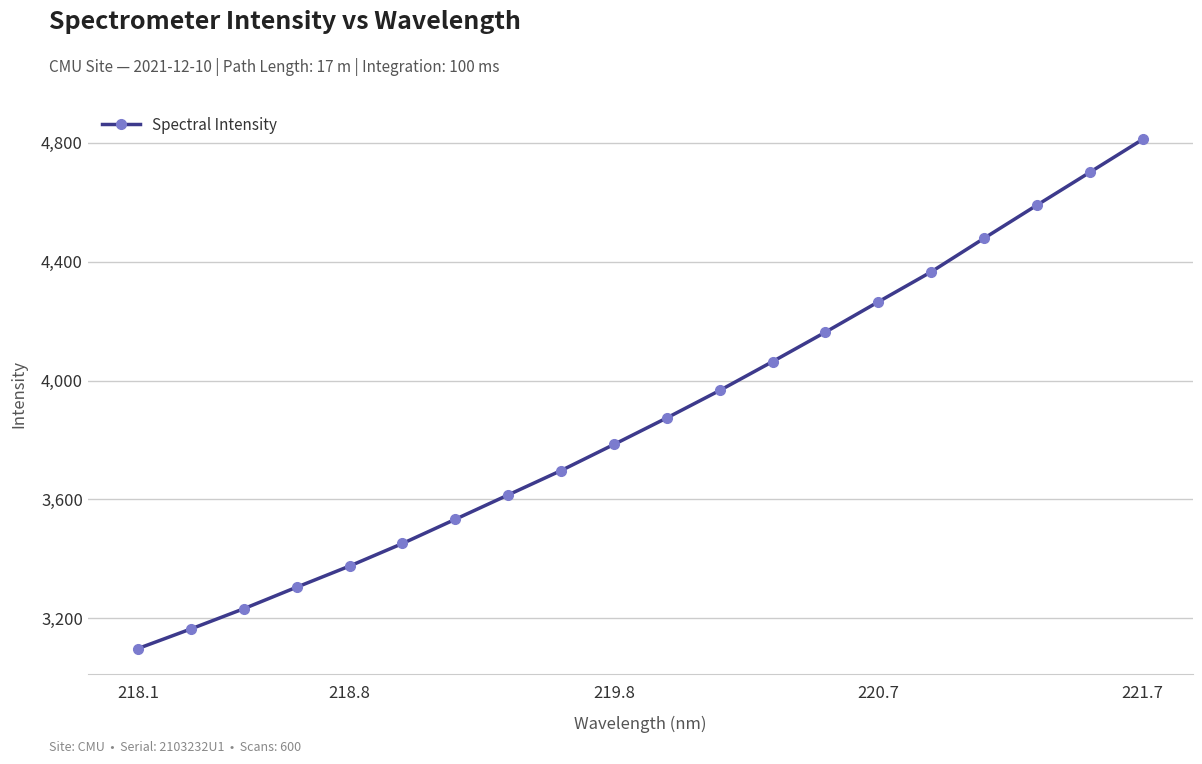

What is the average value?

3876.8